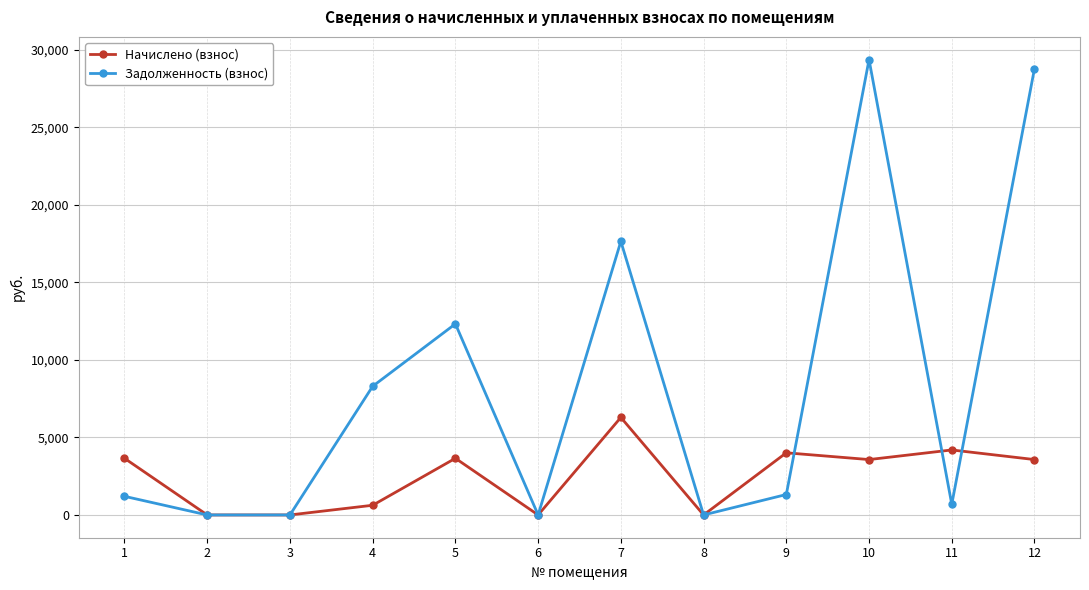

Is the value of Задолженность (взнос) at 3 greater than the value of Начислено (взнос) at 5?

No